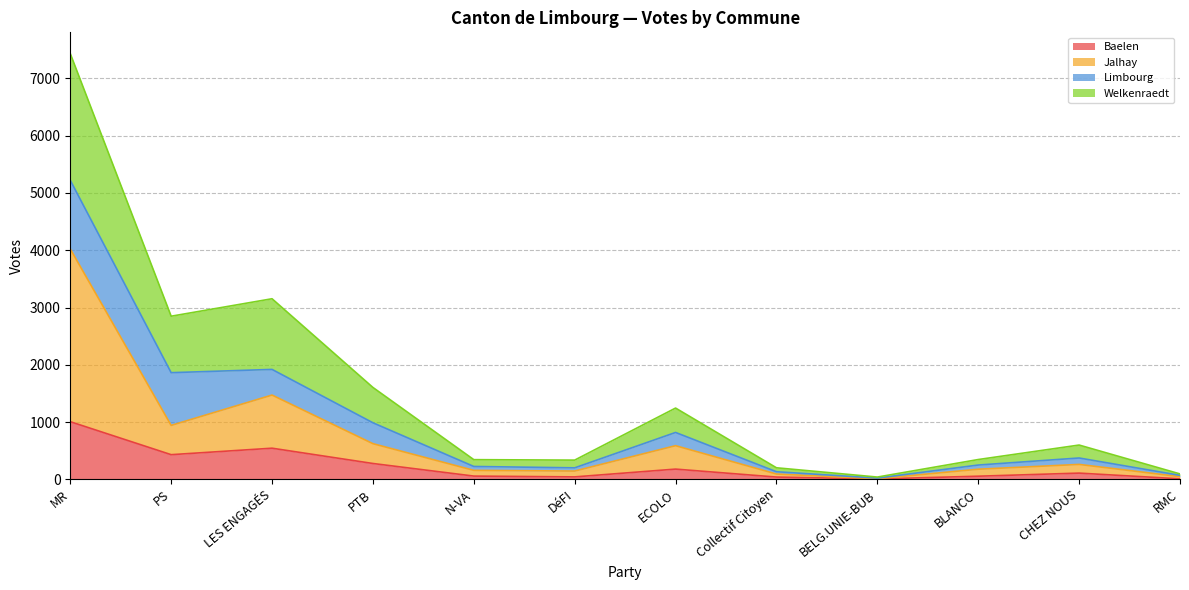

At which category is the sum across all series the highest?

MR